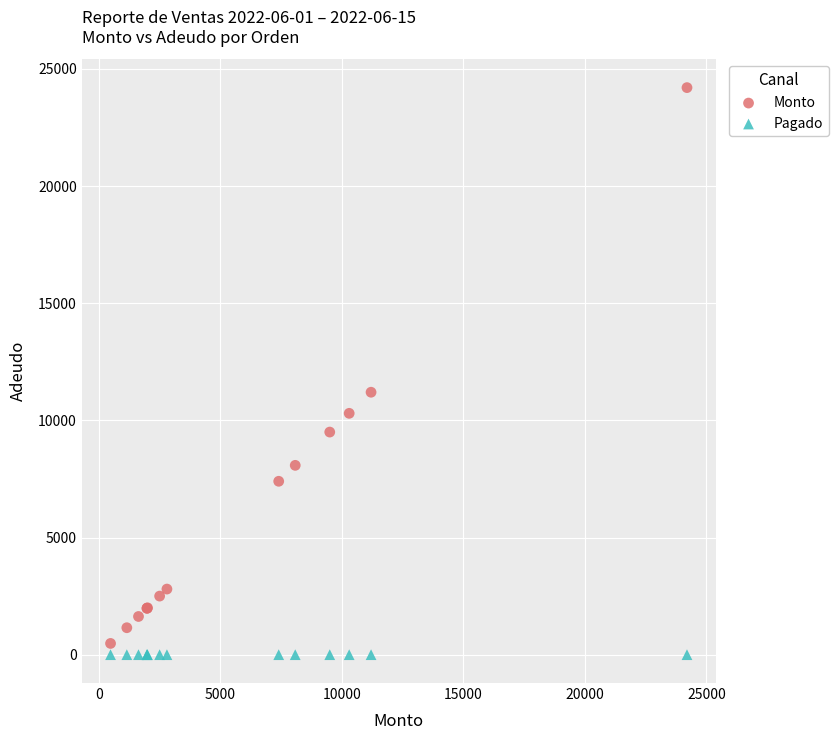

Which series reaches the maximum Y coordinate?

Monto